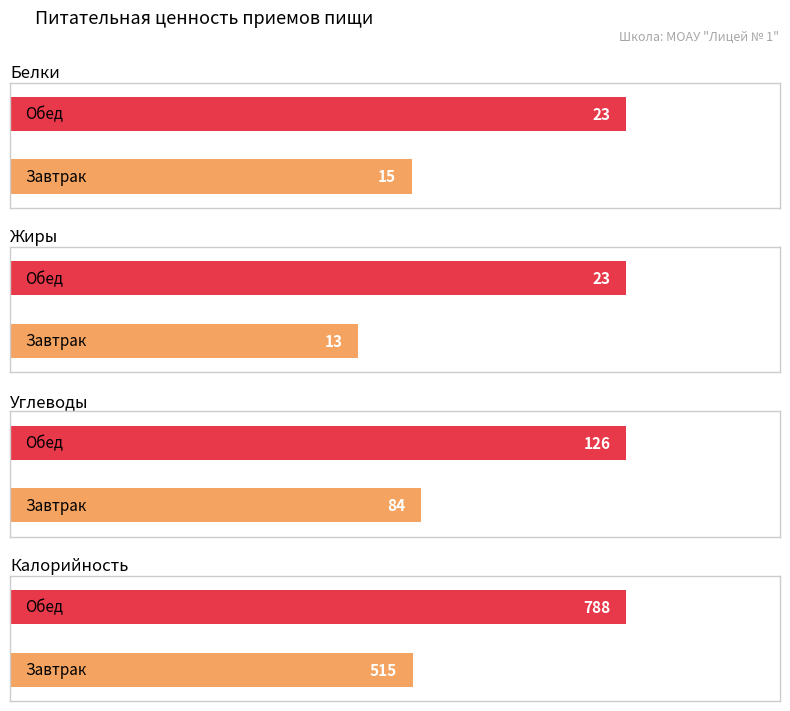

Does the chart contain any negative values?

No